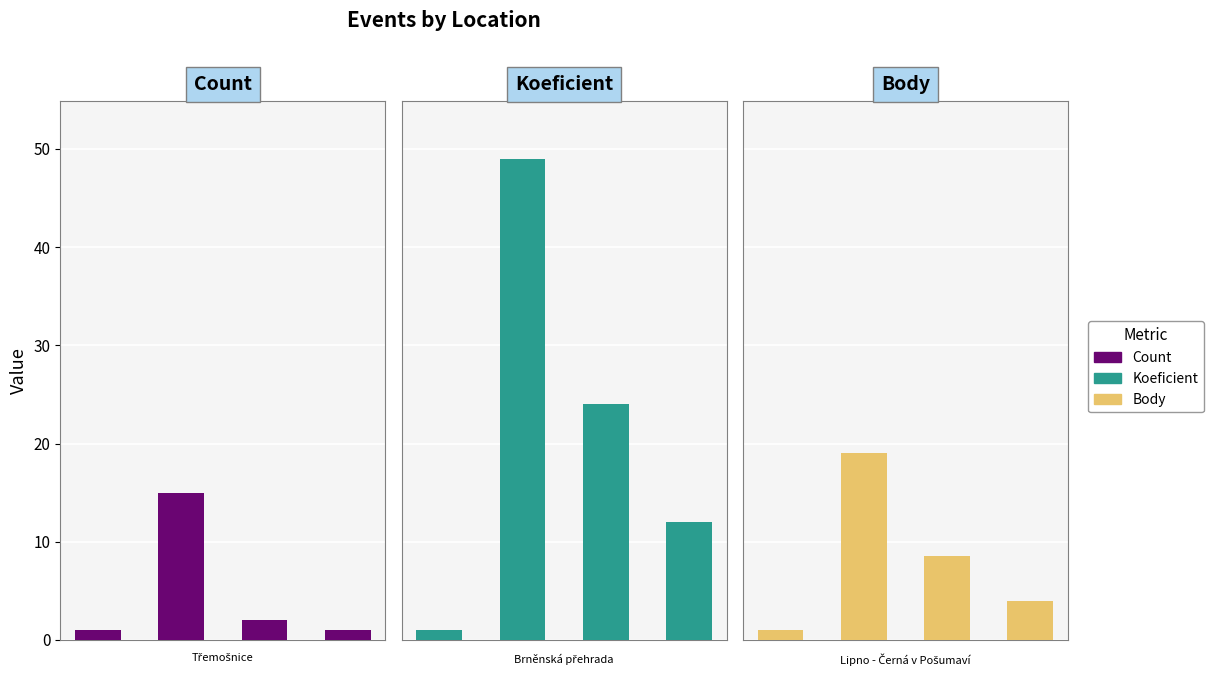

Between 0 and 1, which is larger?

1